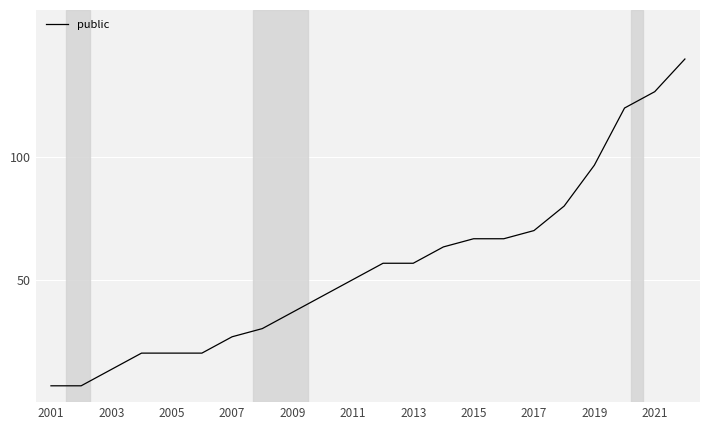

What is the difference between the maximum and minimum values?

133.3